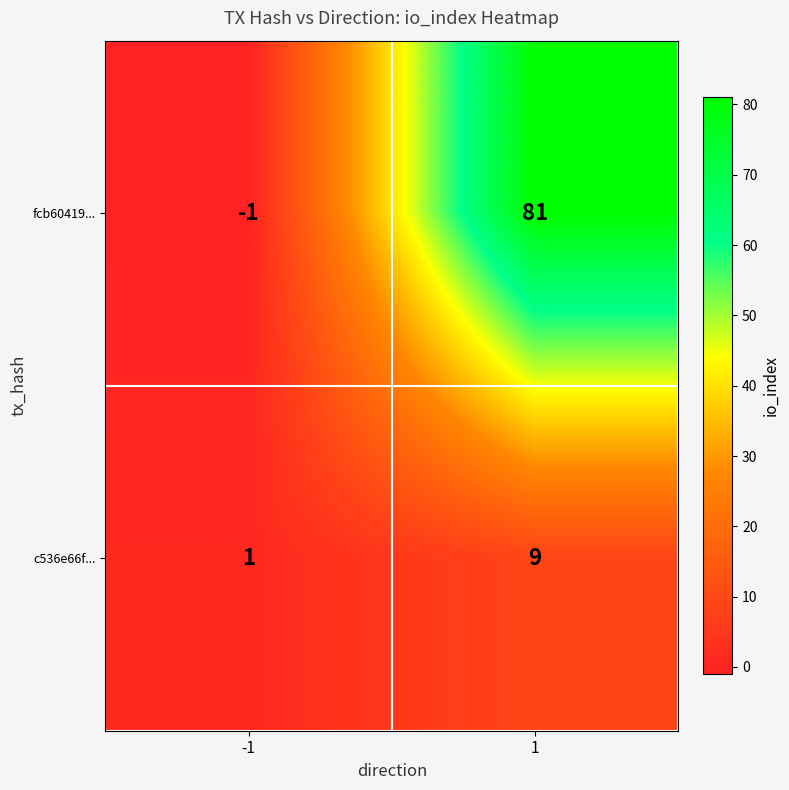

The fcb60419... series shows 81 at 1. True or false?

True